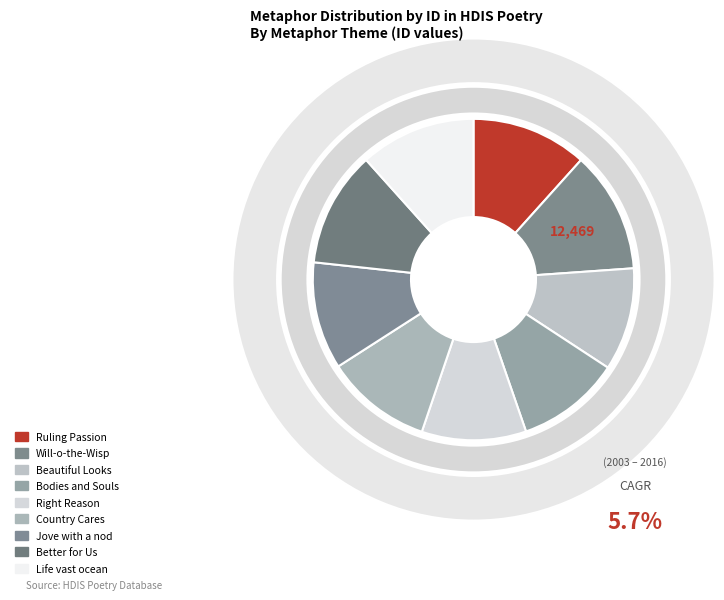

Is Beautiful Looks the majority of the pie?

No